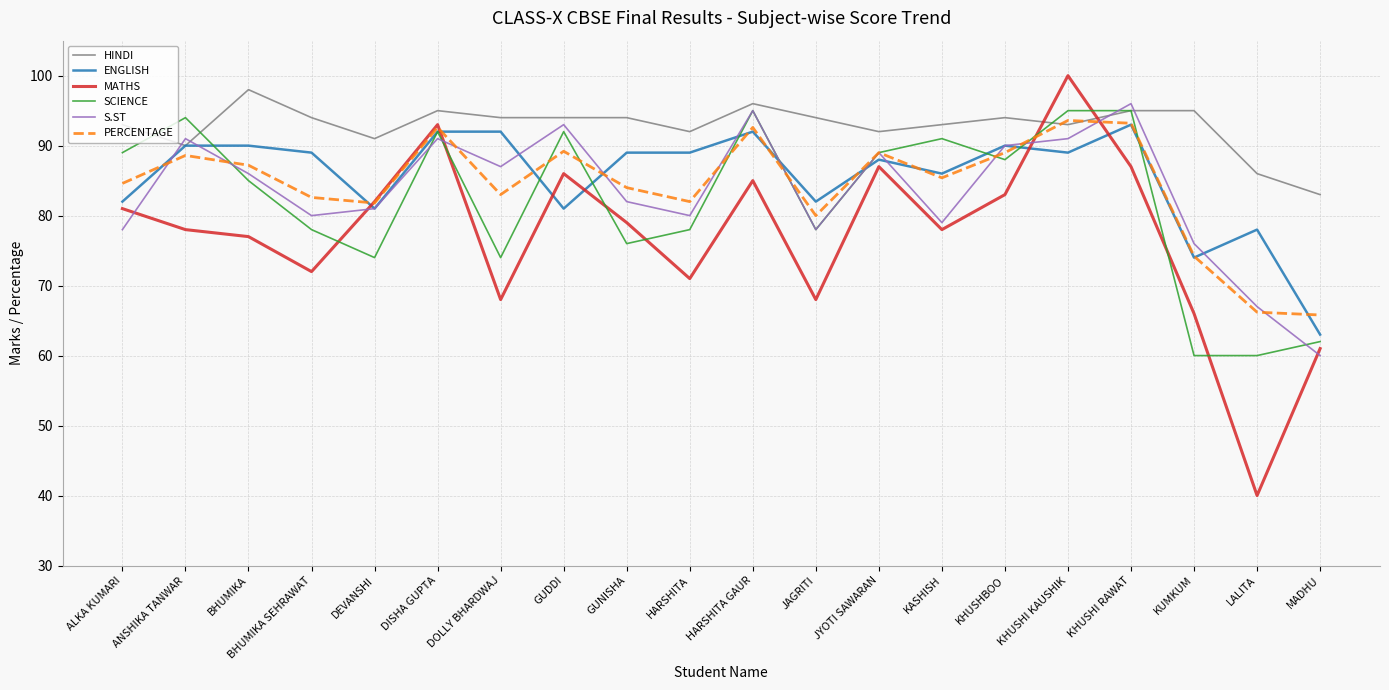

What position from the right is KASHISH?

7